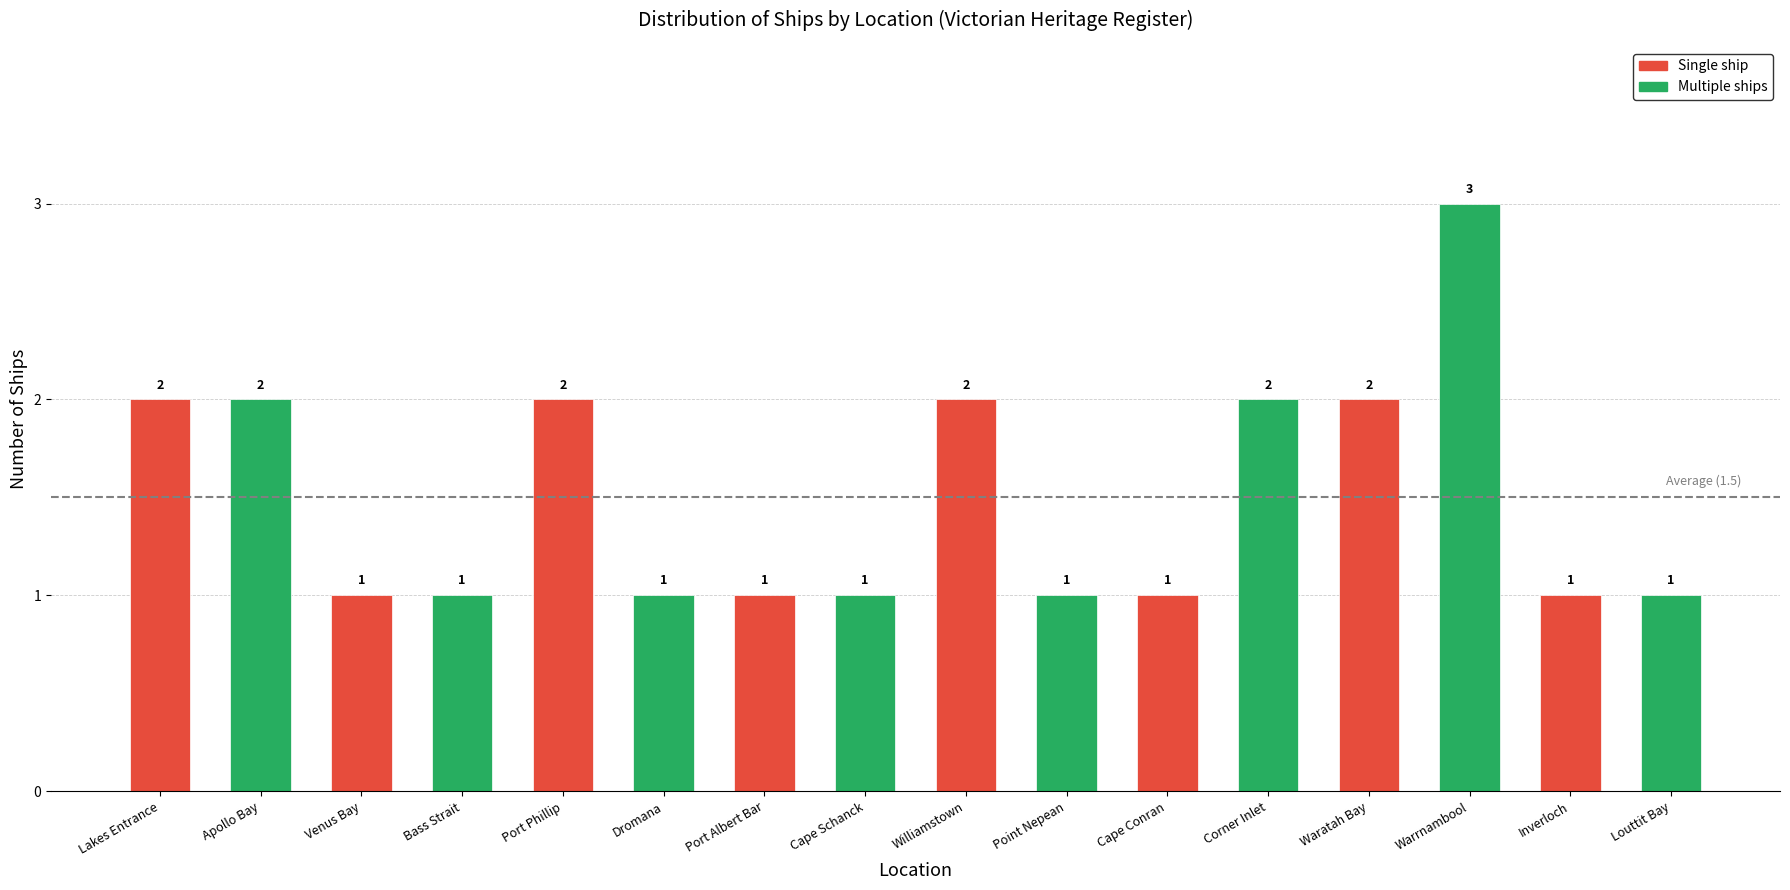

What is the label of the 13th bar from the right?

Bass Strait